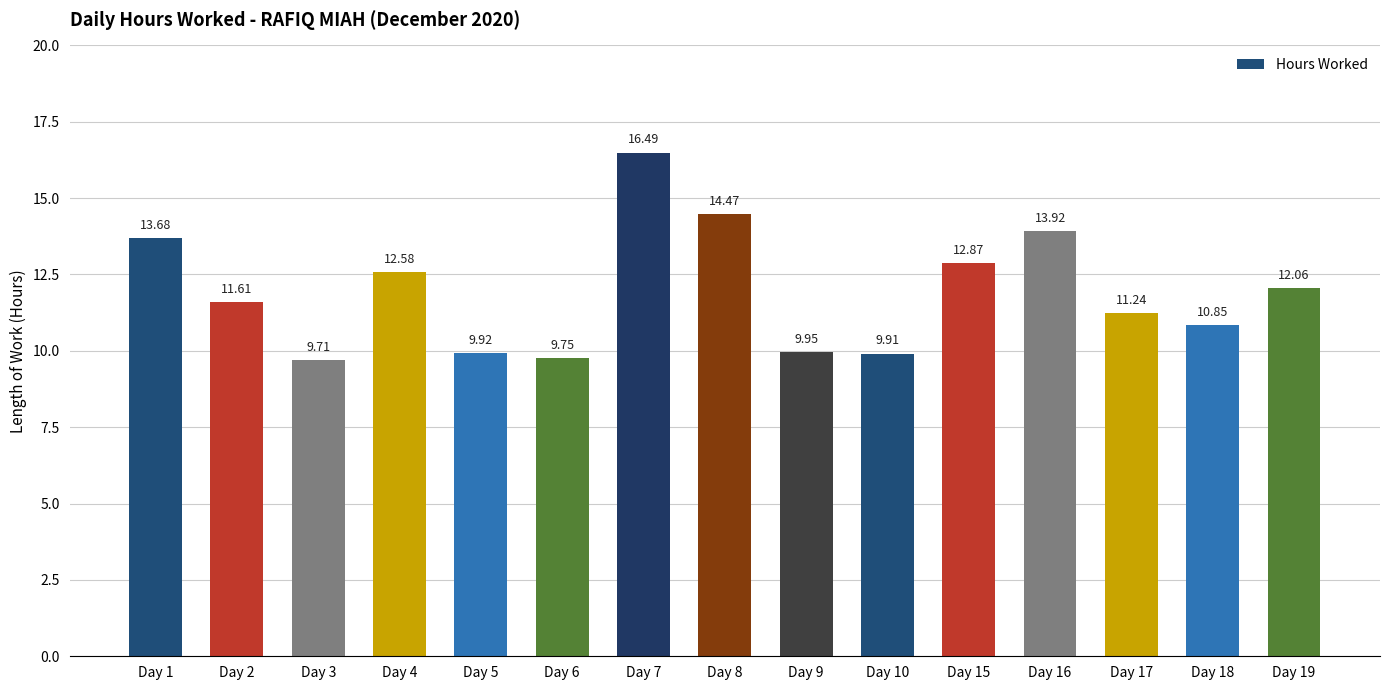

What is the sum of the values at Day 10 and Day 4?

22.5